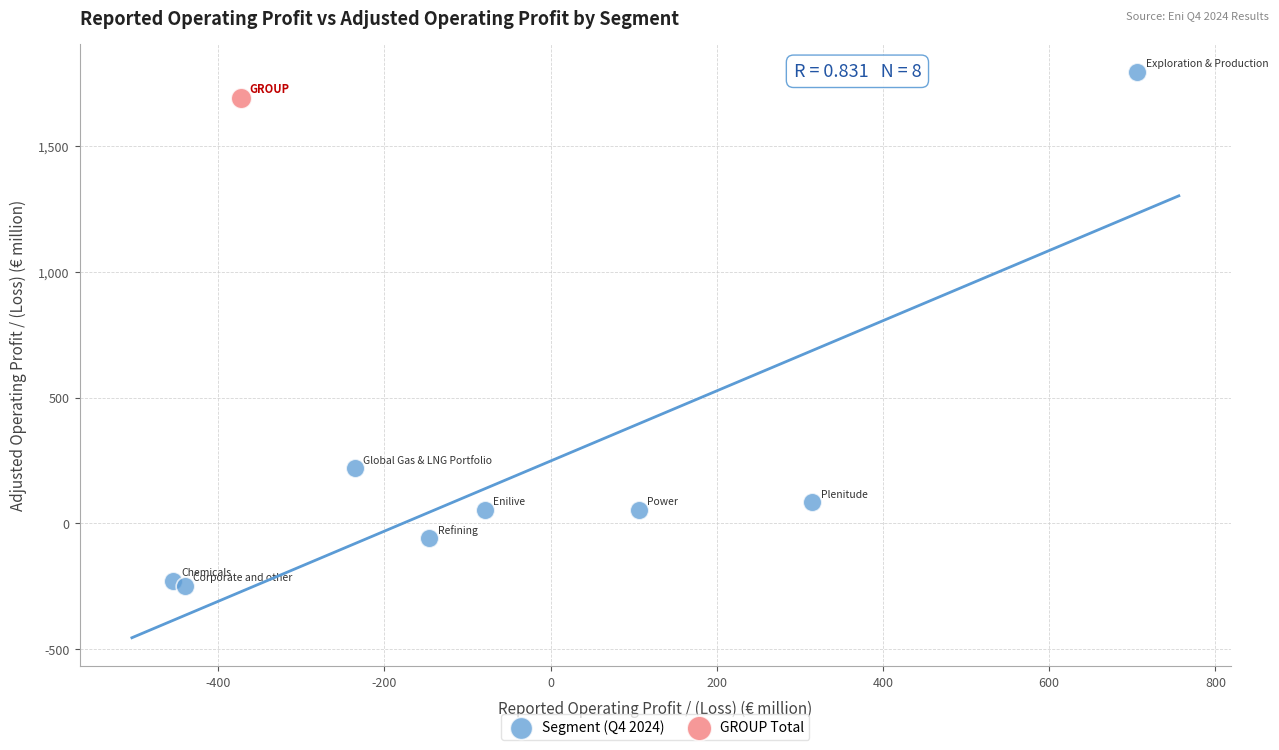

What are all the series names shown in the legend?

Segment (Q4 2024), GROUP Total